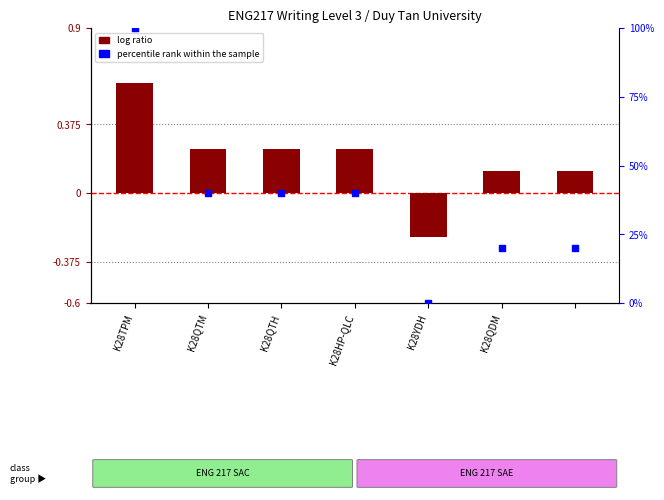

At how many categories does at least one series exceed 97?

1